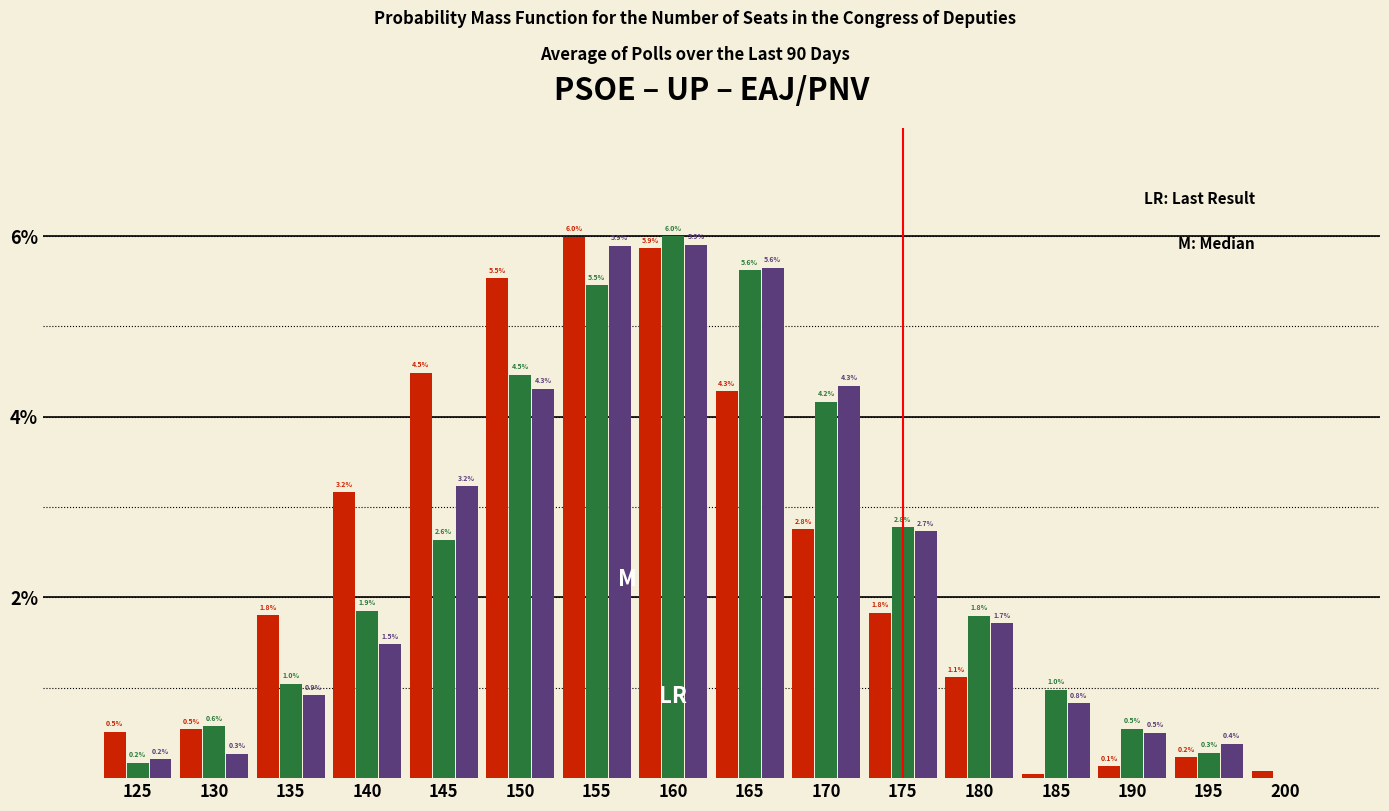

What is the total value across all series at 150?

14.3